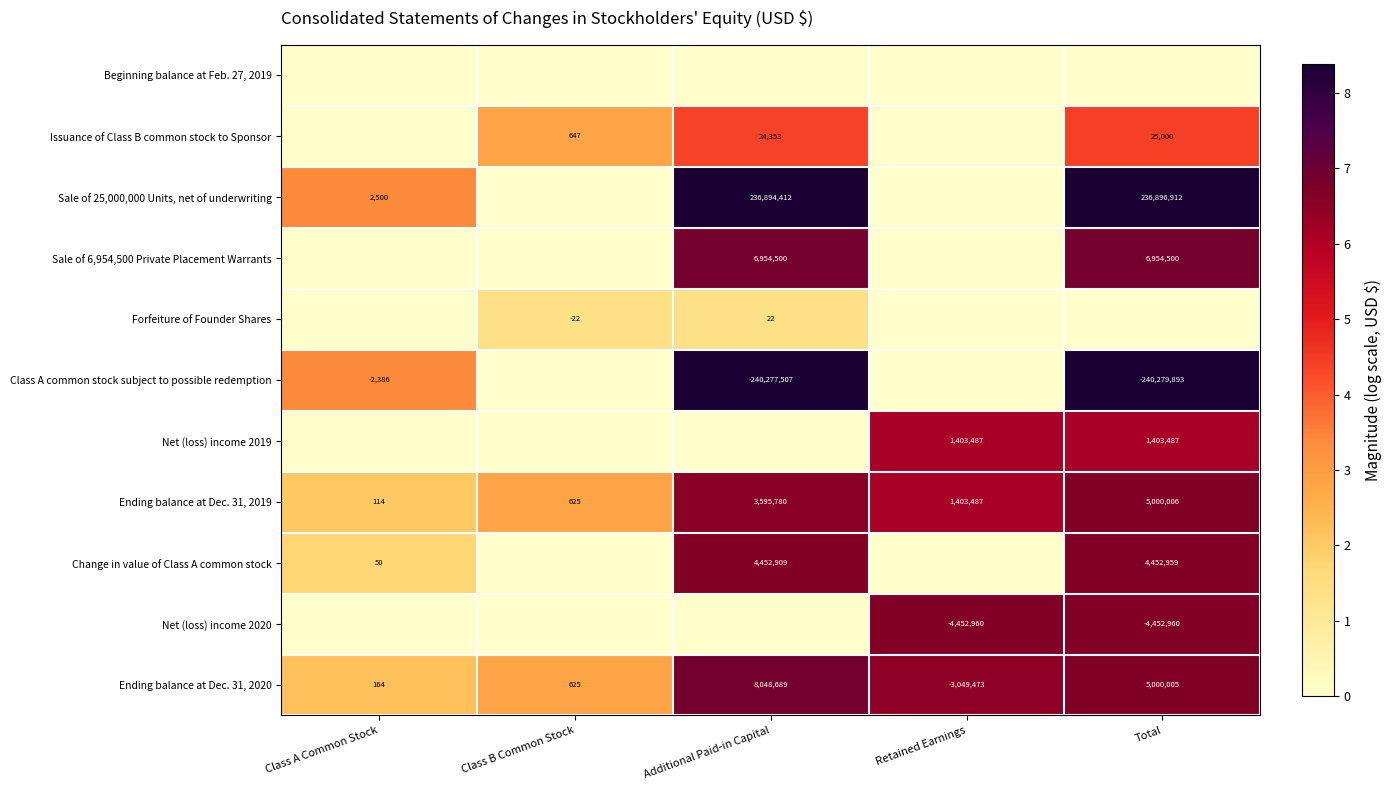

At which label is Ending balance at Dec. 31, 2019 closest to 2500060?

Additional Paid-in Capital